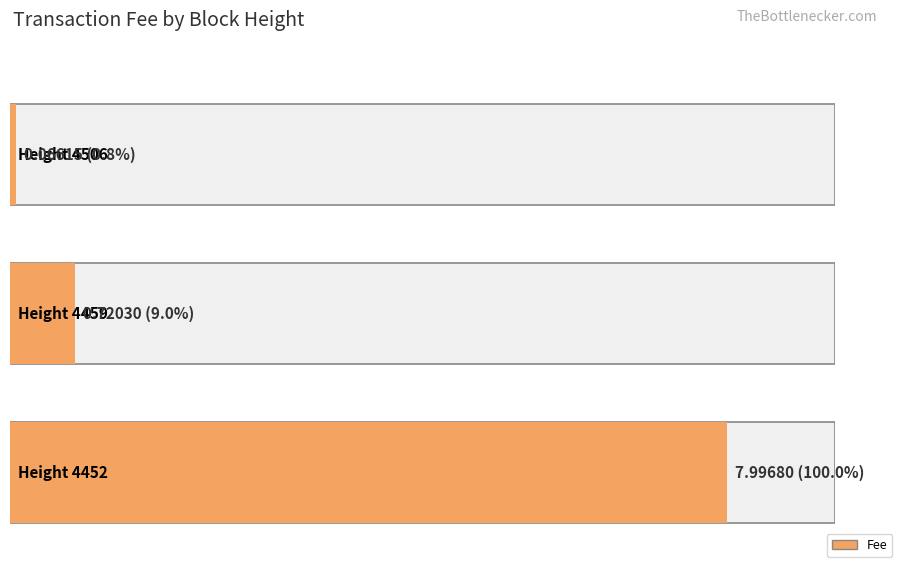

The chart shows a value of 8.0 at 4452. True or false?

True